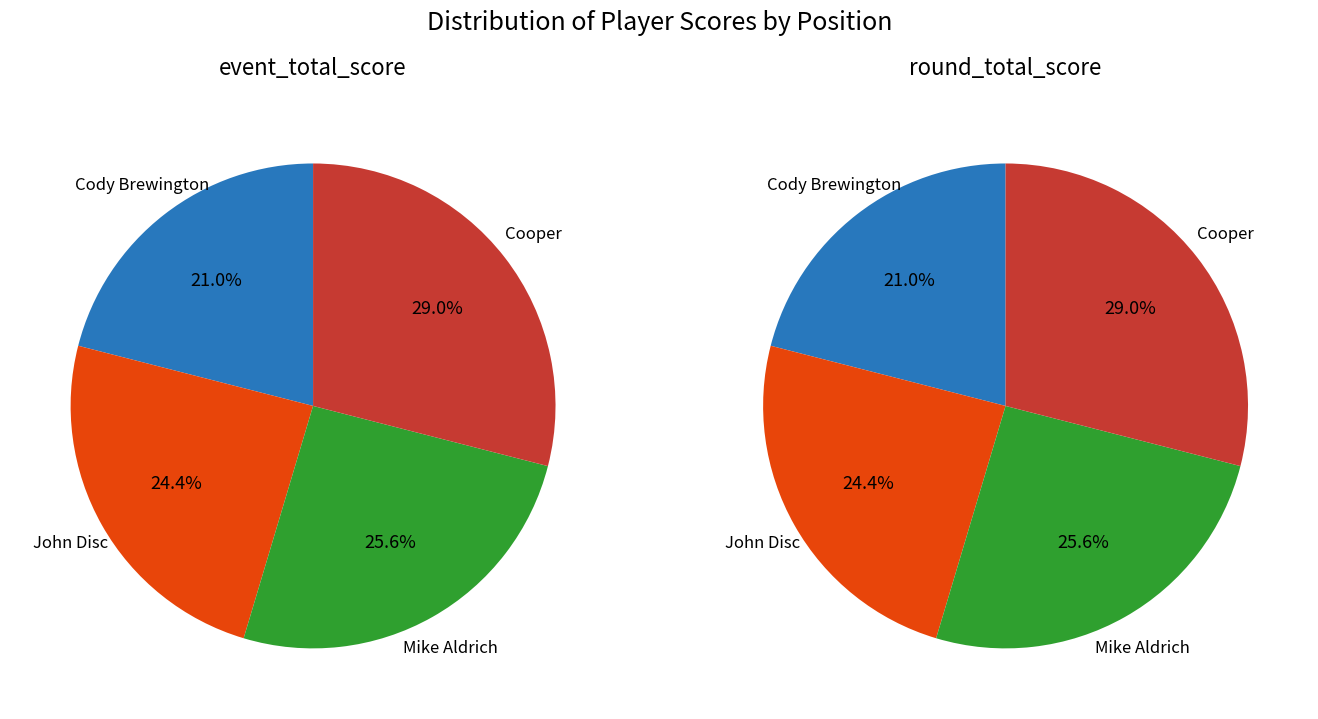

The Cody Brewington slice represents 15% of the pie. True or false?

False